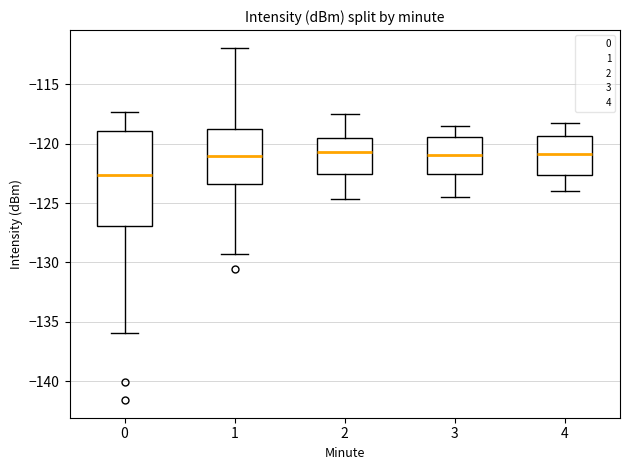

Reading left to right, read every box against the y-axis: the position of its median line, the range the box covers, and the ends of its whiskers. The values are not printed on the chart, so give them approximately, as read against the axis.

0: median -122.5, box -127.0 to -119.0, whiskers -136.0 to -117.5
1: median -121.0, box -123.5 to -119.0, whiskers -129.5 to -112.0
2: median -120.5, box -122.5 to -119.5, whiskers -124.5 to -117.5
3: median -121.0, box -122.5 to -119.5, whiskers -124.5 to -118.5
4: median -121.0, box -122.5 to -119.5, whiskers -124.0 to -118.5